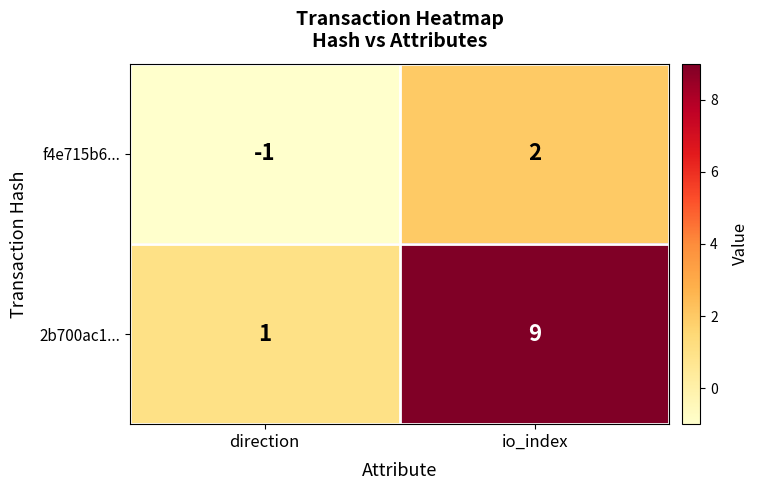

What is the total value across all series at io_index?

11